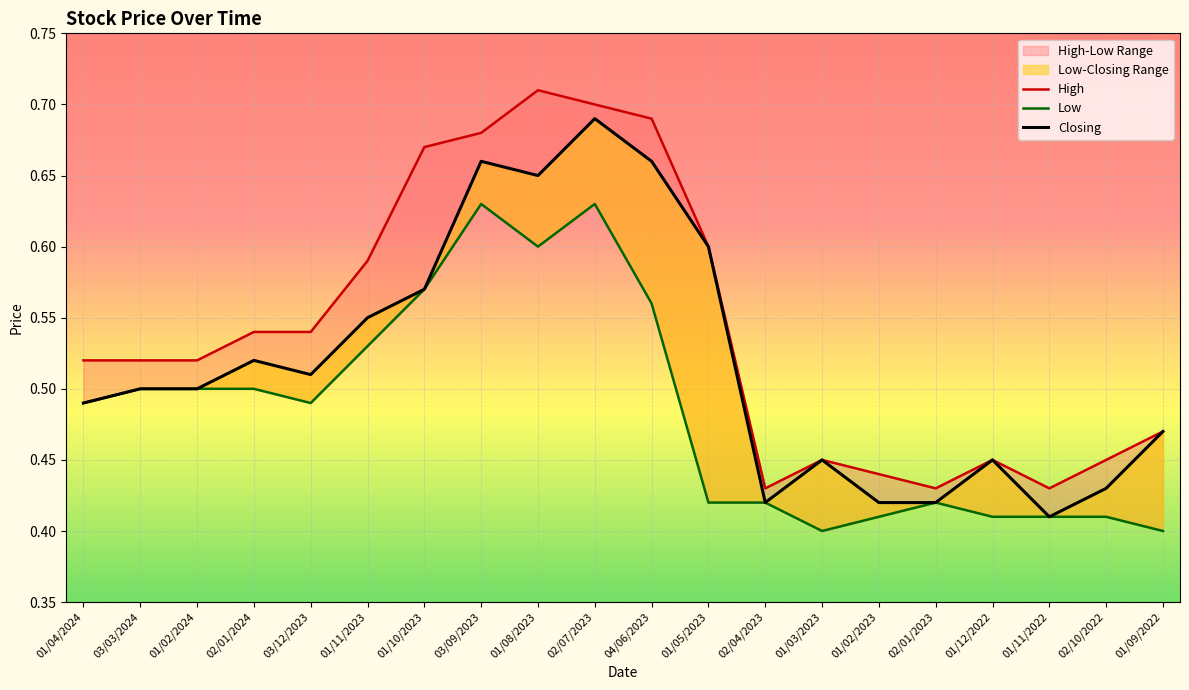

Is it true that Low equals 0.4 at 01/12/2022?

True